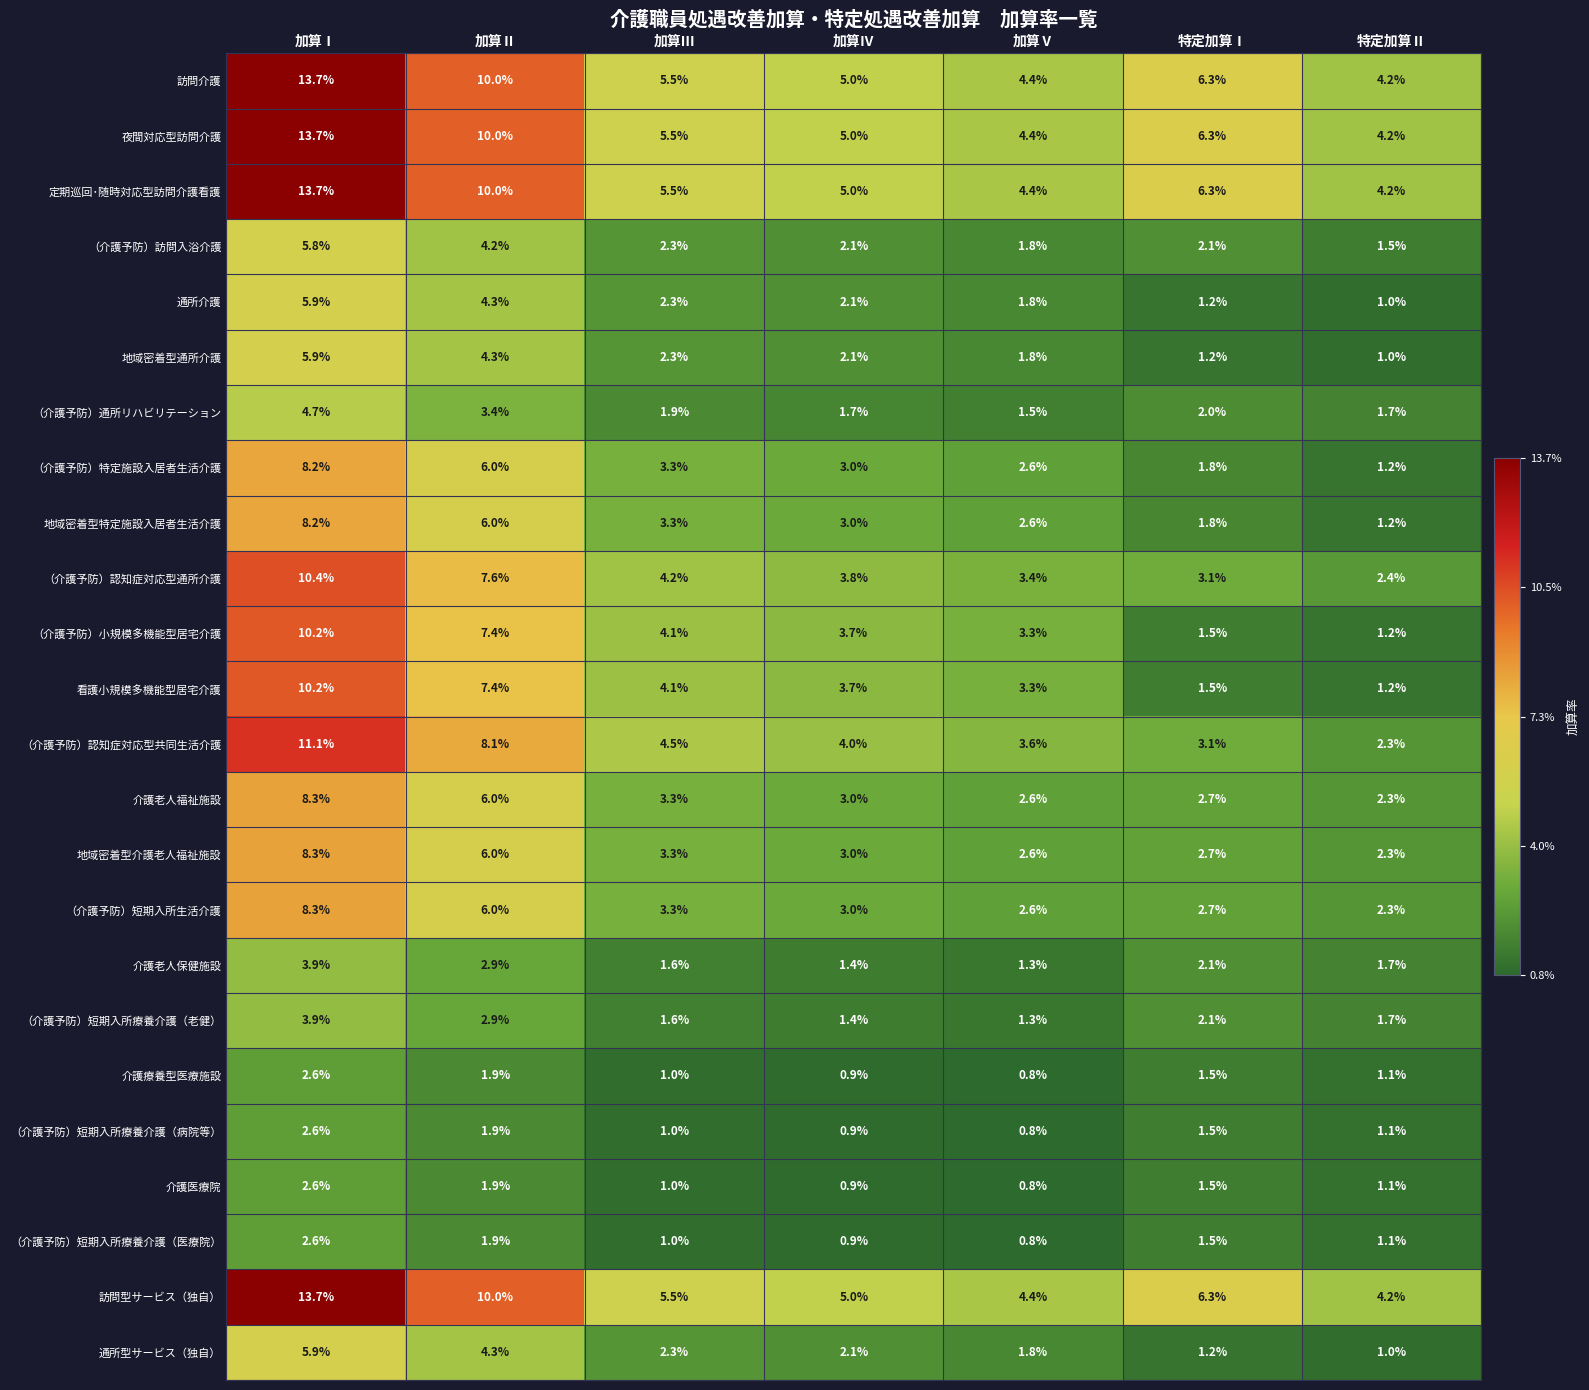

At which category does the chart reach its minimum across all series?

加算Ⅴ